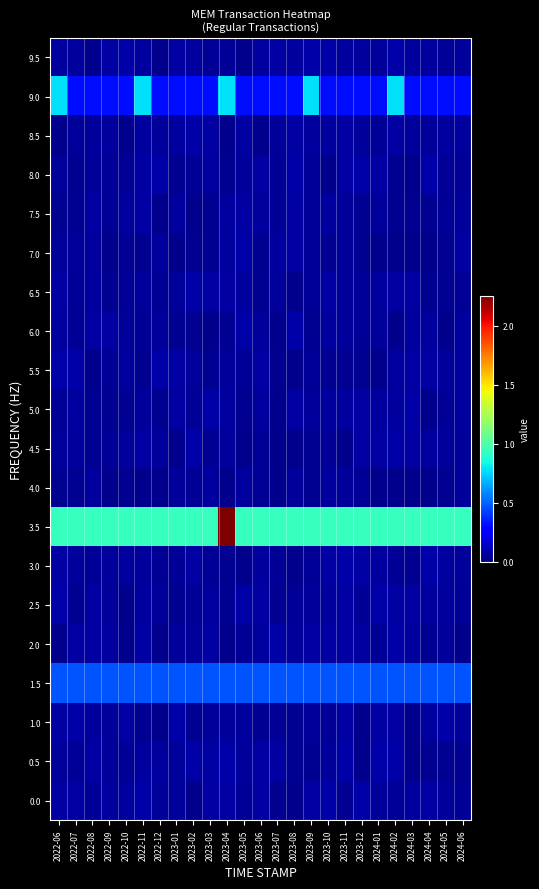

Reading left to right, list all the values displayed in this chart.

0.0: 2022-06=0.1	2022-07=0.1	2022-08=0.1	2022-09=0.1	2022-10=0.1	2022-11=0.1	2022-12=0.1	2023-01=0.1	2023-02=0.0	2023-03=0.1	2023-04=0.1	2023-05=0.0	2023-06=0.1	2023-07=0.0	2023-08=0.0	2023-09=0.1	2023-10=0.1	2023-11=0.0	2023-12=0.1	2024-01=0.1	2024-02=0.0	2024-03=0.1	2024-04=0.1	2024-05=0.1	2024-06=0.1
0.5: 2022-06=0.1	2022-07=0.0	2022-08=0.1	2022-09=0.1	2022-10=0.1	2022-11=0.1	2022-12=0.1	2023-01=0.1	2023-02=0.1	2023-03=0.1	2023-04=0.1	2023-05=0.1	2023-06=0.1	2023-07=0.1	2023-08=0.0	2023-09=0.0	2023-10=0.1	2023-11=0.1	2023-12=0.0	2024-01=0.1	2024-02=0.1	2024-03=0.0	2024-04=0.0	2024-05=0.0	2024-06=0.0
1.0: 2022-06=0.1	2022-07=0.1	2022-08=0.1	2022-09=0.1	2022-10=0.1	2022-11=0.0	2022-12=0.0	2023-01=0.1	2023-02=0.0	2023-03=0.1	2023-04=0.1	2023-05=0.1	2023-06=0.0	2023-07=0.0	2023-08=0.0	2023-09=0.1	2023-10=0.0	2023-11=0.1	2023-12=0.0	2024-01=0.1	2024-02=0.1	2024-03=0.0	2024-04=0.1	2024-05=0.1	2024-06=0.1
1.5: 2022-06=0.5	2022-07=0.5	2022-08=0.5	2022-09=0.5	2022-10=0.5	2022-11=0.5	2022-12=0.5	2023-01=0.5	2023-02=0.5	2023-03=0.5	2023-04=0.5	2023-05=0.5	2023-06=0.5	2023-07=0.5	2023-08=0.5	2023-09=0.5	2023-10=0.5	2023-11=0.5	2023-12=0.5	2024-01=0.5	2024-02=0.5	2024-03=0.5	2024-04=0.5	2024-05=0.5	2024-06=0.5
2.0: 2022-06=0.0	2022-07=0.1	2022-08=0.1	2022-09=0.1	2022-10=0.0	2022-11=0.1	2022-12=0.0	2023-01=0.1	2023-02=0.1	2023-03=0.1	2023-04=0.0	2023-05=0.0	2023-06=0.1	2023-07=0.1	2023-08=0.1	2023-09=0.1	2023-10=0.1	2023-11=0.1	2023-12=0.1	2024-01=0.0	2024-02=0.1	2024-03=0.1	2024-04=0.0	2024-05=0.1	2024-06=0.0
2.5: 2022-06=0.1	2022-07=0.0	2022-08=0.1	2022-09=0.1	2022-10=0.0	2022-11=0.1	2022-12=0.1	2023-01=0.0	2023-02=0.0	2023-03=0.1	2023-04=0.0	2023-05=0.1	2023-06=0.1	2023-07=0.0	2023-08=0.1	2023-09=0.1	2023-10=0.1	2023-11=0.1	2023-12=0.1	2024-01=0.1	2024-02=0.1	2024-03=0.1	2024-04=0.1	2024-05=0.1	2024-06=0.1
3.0: 2022-06=0.1	2022-07=0.1	2022-08=0.0	2022-09=0.1	2022-10=0.1	2022-11=0.1	2022-12=0.0	2023-01=0.0	2023-02=0.1	2023-03=0.0	2023-04=0.0	2023-05=0.0	2023-06=0.1	2023-07=0.0	2023-08=0.0	2023-09=0.0	2023-10=0.1	2023-11=0.1	2023-12=0.1	2024-01=0.1	2024-02=0.0	2024-03=0.0	2024-04=0.1	2024-05=0.1	2024-06=0.1
3.5: 2022-06=0.9	2022-07=0.9	2022-08=0.9	2022-09=0.9	2022-10=0.9	2022-11=0.9	2022-12=0.9	2023-01=0.9	2023-02=0.9	2023-03=0.9	2023-04=2.3	2023-05=0.9	2023-06=0.9	2023-07=0.9	2023-08=0.9	2023-09=0.9	2023-10=0.9	2023-11=0.9	2023-12=0.9	2024-01=0.9	2024-02=0.9	2024-03=0.9	2024-04=0.9	2024-05=0.9	2024-06=0.9
4.0: 2022-06=0.0	2022-07=0.0	2022-08=0.1	2022-09=0.0	2022-10=0.0	2022-11=0.0	2022-12=0.0	2023-01=0.1	2023-02=0.0	2023-03=0.1	2023-04=0.0	2023-05=0.1	2023-06=0.0	2023-07=0.0	2023-08=0.1	2023-09=0.0	2023-10=0.1	2023-11=0.1	2023-12=0.0	2024-01=0.0	2024-02=0.0	2024-03=0.0	2024-04=0.0	2024-05=0.0	2024-06=0.1
4.5: 2022-06=0.1	2022-07=0.1	2022-08=0.0	2022-09=0.1	2022-10=0.1	2022-11=0.1	2022-12=0.1	2023-01=0.0	2023-02=0.1	2023-03=0.0	2023-04=0.1	2023-05=0.0	2023-06=0.1	2023-07=0.0	2023-08=0.0	2023-09=0.0	2023-10=0.0	2023-11=0.0	2023-12=0.1	2024-01=0.1	2024-02=0.1	2024-03=0.1	2024-04=0.1	2024-05=0.1	2024-06=0.1
5.0: 2022-06=0.0	2022-07=0.1	2022-08=0.0	2022-09=0.0	2022-10=0.0	2022-11=0.1	2022-12=0.0	2023-01=0.1	2023-02=0.0	2023-03=0.1	2023-04=0.1	2023-05=0.0	2023-06=0.1	2023-07=0.0	2023-08=0.1	2023-09=0.1	2023-10=0.1	2023-11=0.1	2023-12=0.1	2024-01=0.1	2024-02=0.1	2024-03=0.1	2024-04=0.0	2024-05=0.1	2024-06=0.1
5.5: 2022-06=0.1	2022-07=0.1	2022-08=0.0	2022-09=0.1	2022-10=0.1	2022-11=0.0	2022-12=0.1	2023-01=0.1	2023-02=0.1	2023-03=0.0	2023-04=0.1	2023-05=0.1	2023-06=0.1	2023-07=0.0	2023-08=0.0	2023-09=0.1	2023-10=0.0	2023-11=0.0	2023-12=0.0	2024-01=0.0	2024-02=0.1	2024-03=0.1	2024-04=0.1	2024-05=0.1	2024-06=0.1
6.0: 2022-06=0.1	2022-07=0.0	2022-08=0.1	2022-09=0.1	2022-10=0.1	2022-11=0.0	2022-12=0.1	2023-01=0.0	2023-02=0.0	2023-03=0.0	2023-04=0.0	2023-05=0.1	2023-06=0.1	2023-07=0.0	2023-08=0.1	2023-09=0.0	2023-10=0.1	2023-11=0.1	2023-12=0.0	2024-01=0.1	2024-02=0.0	2024-03=0.1	2024-04=0.1	2024-05=0.0	2024-06=0.1
6.5: 2022-06=0.1	2022-07=0.0	2022-08=0.1	2022-09=0.0	2022-10=0.0	2022-11=0.1	2022-12=0.0	2023-01=0.1	2023-02=0.1	2023-03=0.1	2023-04=0.1	2023-05=0.1	2023-06=0.0	2023-07=0.1	2023-08=0.0	2023-09=0.0	2023-10=0.1	2023-11=0.1	2023-12=0.0	2024-01=0.1	2024-02=0.1	2024-03=0.1	2024-04=0.0	2024-05=0.0	2024-06=0.0
7.0: 2022-06=0.1	2022-07=0.1	2022-08=0.1	2022-09=0.0	2022-10=0.0	2022-11=0.0	2022-12=0.1	2023-01=0.0	2023-02=0.0	2023-03=0.0	2023-04=0.1	2023-05=0.1	2023-06=0.0	2023-07=0.1	2023-08=0.1	2023-09=0.0	2023-10=0.0	2023-11=0.1	2023-12=0.0	2024-01=0.0	2024-02=0.0	2024-03=0.0	2024-04=0.0	2024-05=0.0	2024-06=0.1
7.5: 2022-06=0.0	2022-07=0.0	2022-08=0.1	2022-09=0.0	2022-10=0.1	2022-11=0.1	2022-12=0.0	2023-01=0.1	2023-02=0.0	2023-03=0.0	2023-04=0.1	2023-05=0.1	2023-06=0.1	2023-07=0.1	2023-08=0.1	2023-09=0.0	2023-10=0.1	2023-11=0.1	2023-12=0.0	2024-01=0.1	2024-02=0.0	2024-03=0.0	2024-04=0.0	2024-05=0.0	2024-06=0.1
8.0: 2022-06=0.1	2022-07=0.0	2022-08=0.1	2022-09=0.0	2022-10=0.0	2022-11=0.1	2022-12=0.1	2023-01=0.0	2023-02=0.1	2023-03=0.1	2023-04=0.0	2023-05=0.1	2023-06=0.1	2023-07=0.0	2023-08=0.1	2023-09=0.0	2023-10=0.0	2023-11=0.1	2023-12=0.1	2024-01=0.1	2024-02=0.0	2024-03=0.0	2024-04=0.1	2024-05=0.1	2024-06=0.1
8.5: 2022-06=0.0	2022-07=0.1	2022-08=0.1	2022-09=0.1	2022-10=0.0	2022-11=0.1	2022-12=0.1	2023-01=0.1	2023-02=0.1	2023-03=0.1	2023-04=0.0	2023-05=0.1	2023-06=0.0	2023-07=0.1	2023-08=0.1	2023-09=0.1	2023-10=0.1	2023-11=0.1	2023-12=0.1	2024-01=0.0	2024-02=0.1	2024-03=0.1	2024-04=0.1	2024-05=0.1	2024-06=0.1
9.0: 2022-06=0.8	2022-07=0.3	2022-08=0.3	2022-09=0.3	2022-10=0.3	2022-11=0.8	2022-12=0.3	2023-01=0.3	2023-02=0.3	2023-03=0.3	2023-04=0.8	2023-05=0.3	2023-06=0.3	2023-07=0.3	2023-08=0.3	2023-09=0.8	2023-10=0.3	2023-11=0.3	2023-12=0.3	2024-01=0.3	2024-02=0.8	2024-03=0.3	2024-04=0.3	2024-05=0.3	2024-06=0.3
9.5: 2022-06=0.1	2022-07=0.1	2022-08=0.0	2022-09=0.1	2022-10=0.1	2022-11=0.1	2022-12=0.0	2023-01=0.1	2023-02=0.1	2023-03=0.0	2023-04=0.1	2023-05=0.0	2023-06=0.1	2023-07=0.1	2023-08=0.1	2023-09=0.1	2023-10=0.1	2023-11=0.1	2023-12=0.1	2024-01=0.1	2024-02=0.1	2024-03=0.1	2024-04=0.1	2024-05=0.1	2024-06=0.1